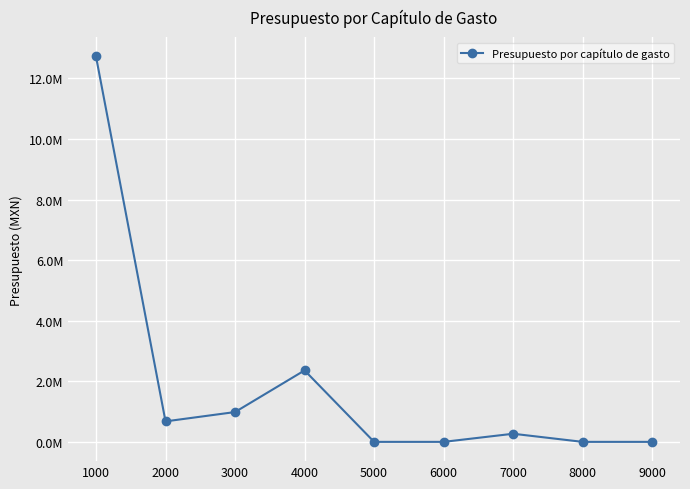

Does the chart have visible grid lines?

Yes